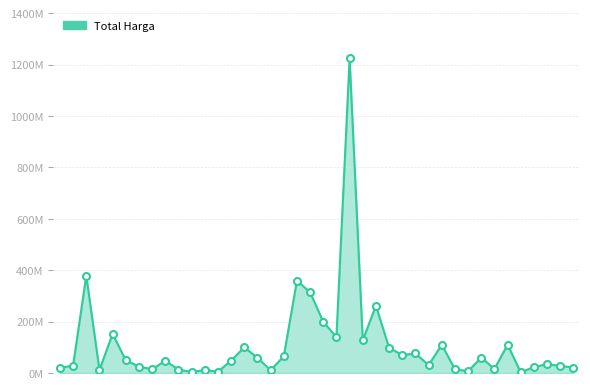

Does the chart have visible grid lines?

Yes